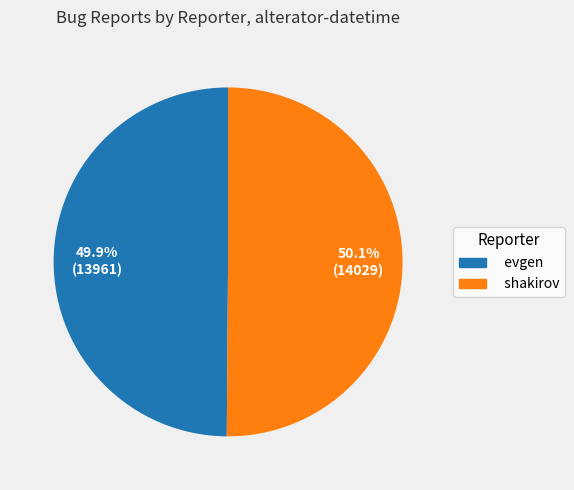

Is there a majority slice in this chart?

Yes